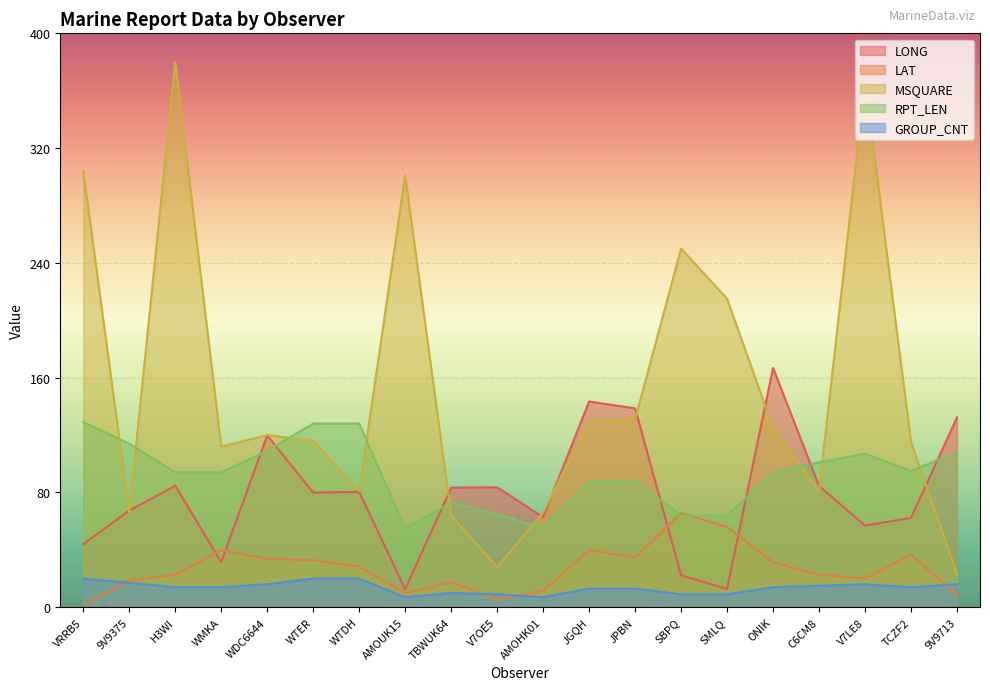

Which category has the lowest value across all series?

VRRB5